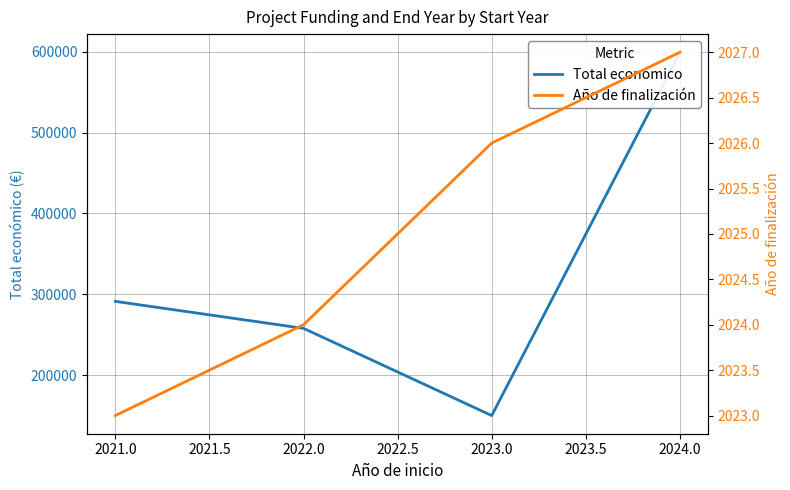

True or false: Total económico and Año de finalización intersect in this chart.

False